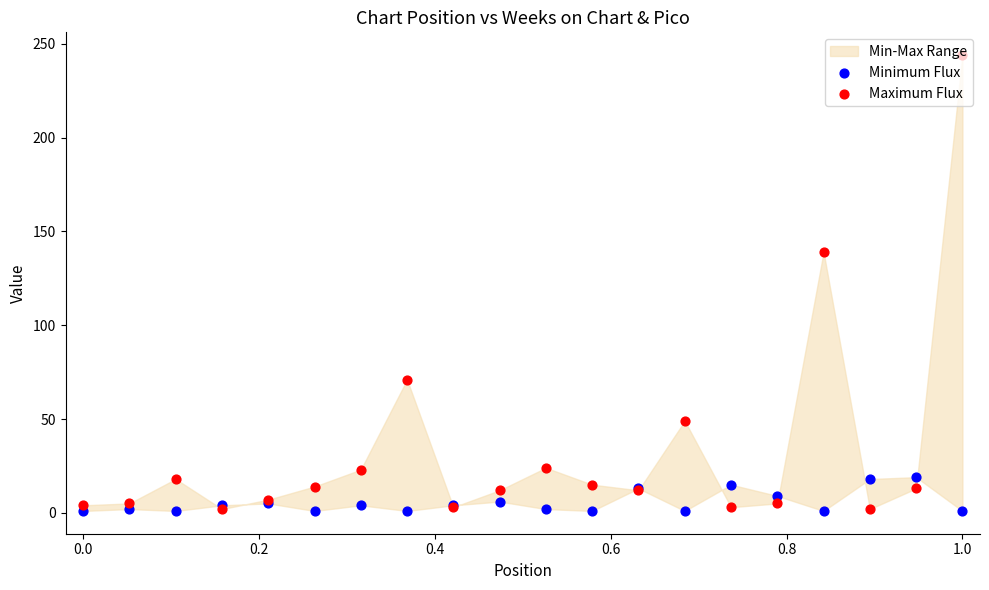

At which category is the sum across all series the highest?

1.0